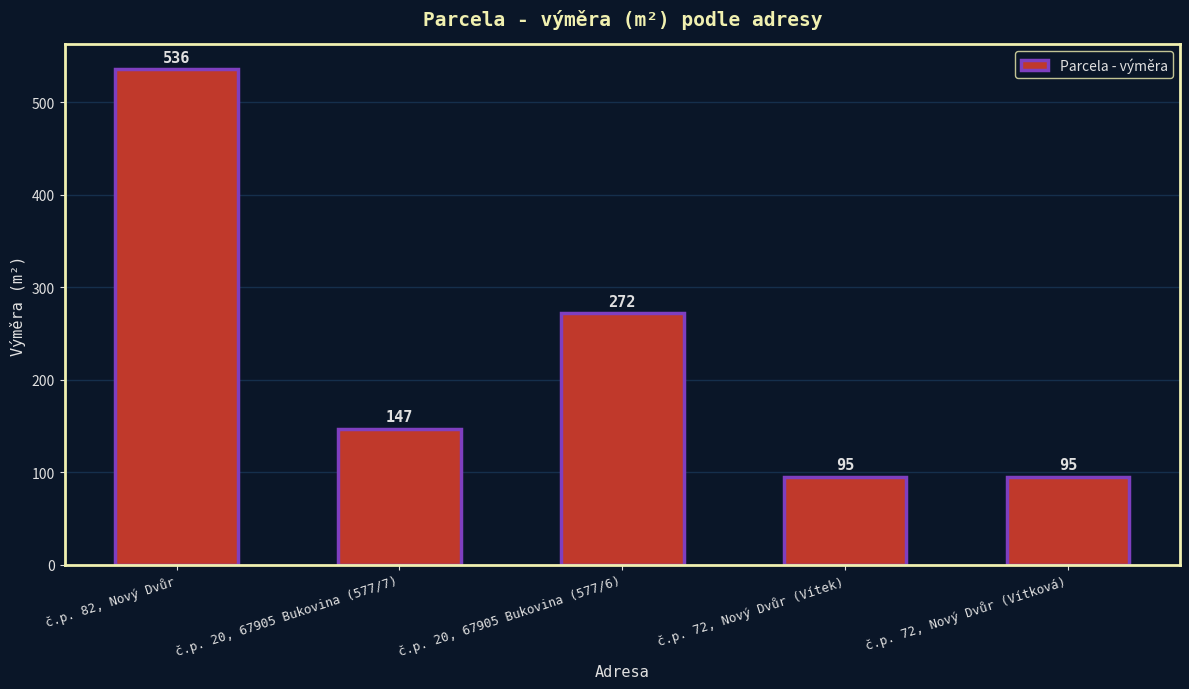

Where does the data first go above 147?

č.p. 82, Nový Dvůr